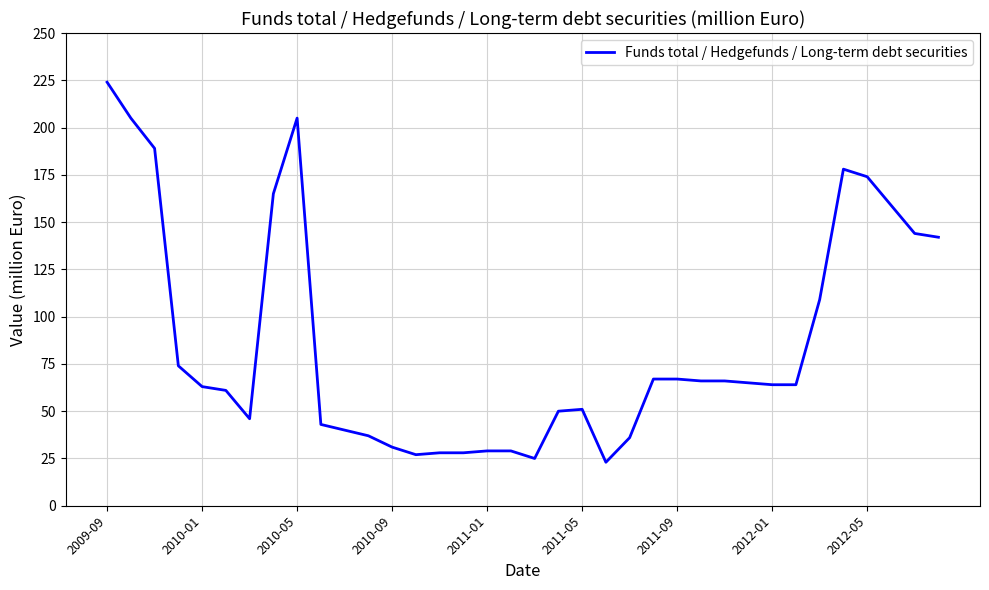

What is the minimum value shown in the chart?

23